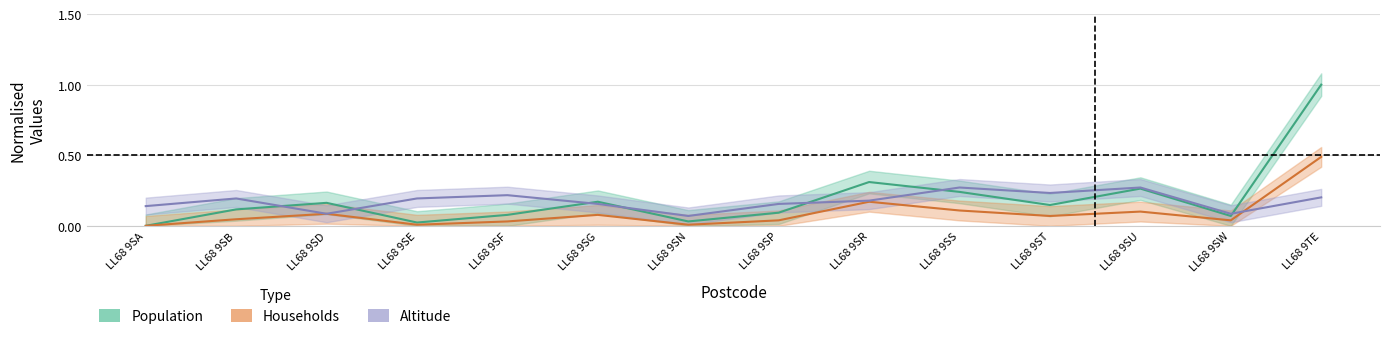

What is the difference between the highest and lowest values at LL68 9SS?

0.2